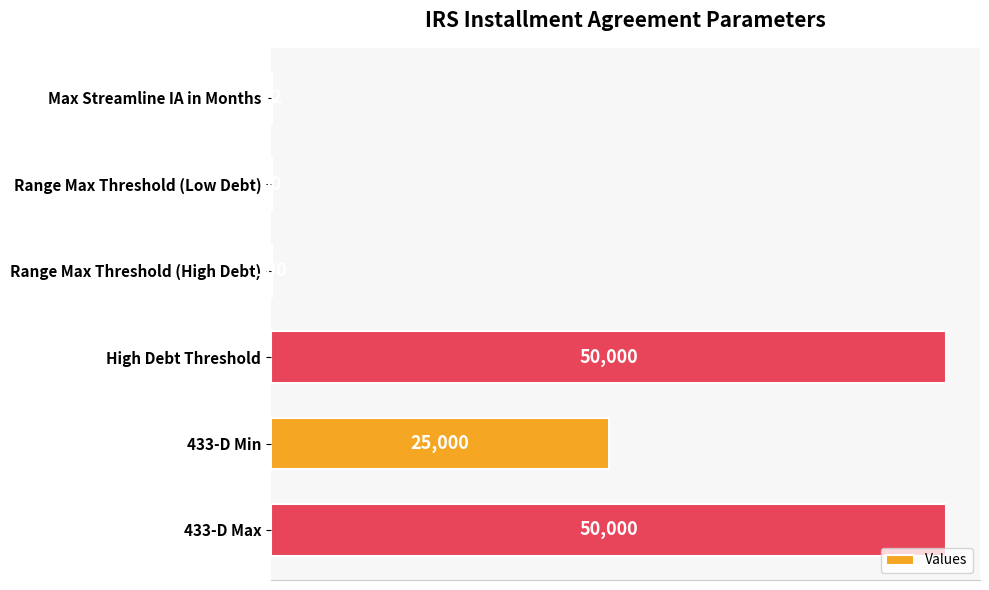

Reading top to bottom, transcribe all the data shown in this chart.

Max Streamline IA in Months=72	Range Max Threshold (Low Debt)=50	Range Max Threshold (High Debt)=100	High Debt Threshold=50000	433-D Min=25000	433-D Max=50000